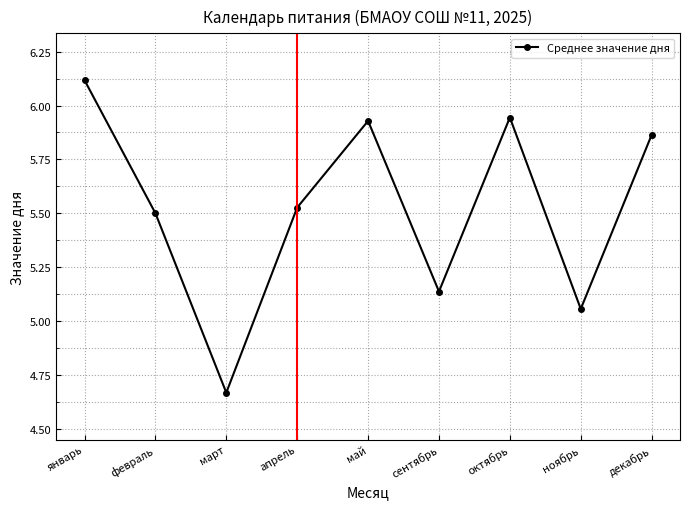

Which has a higher value, март or апрель?

апрель